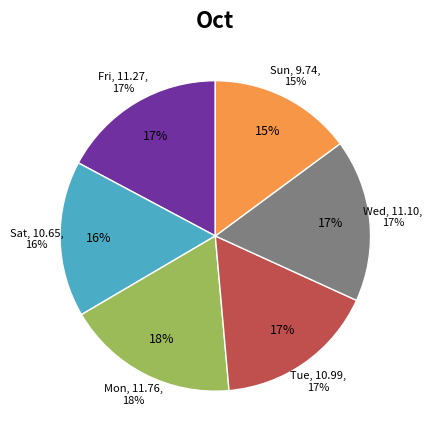

Does Wed account for over 50% of the chart?

No